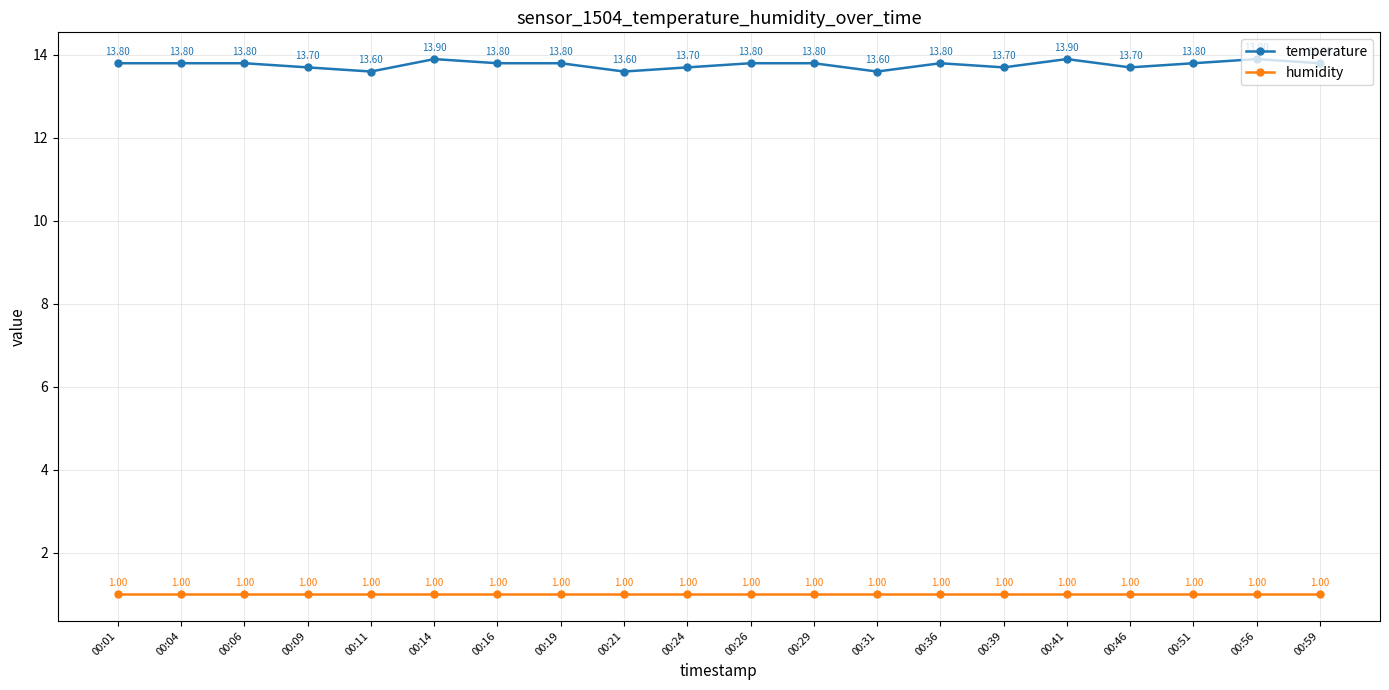

List the series in order of their peak value, highest first.

temperature, humidity